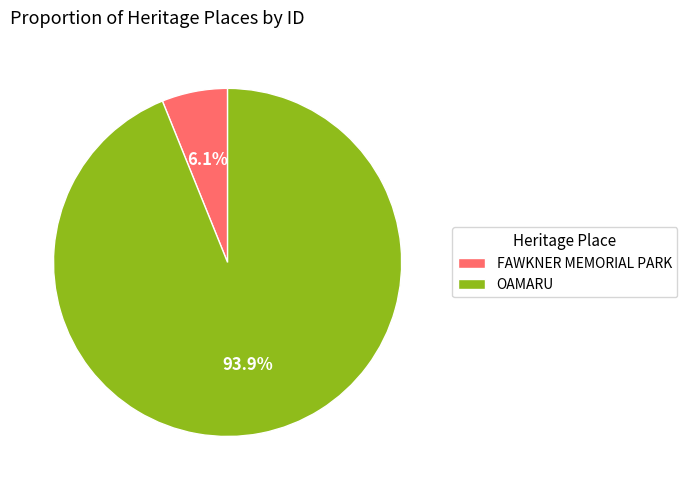

Which category has the smallest portion of the pie?

FAWKNER MEMORIAL PARK